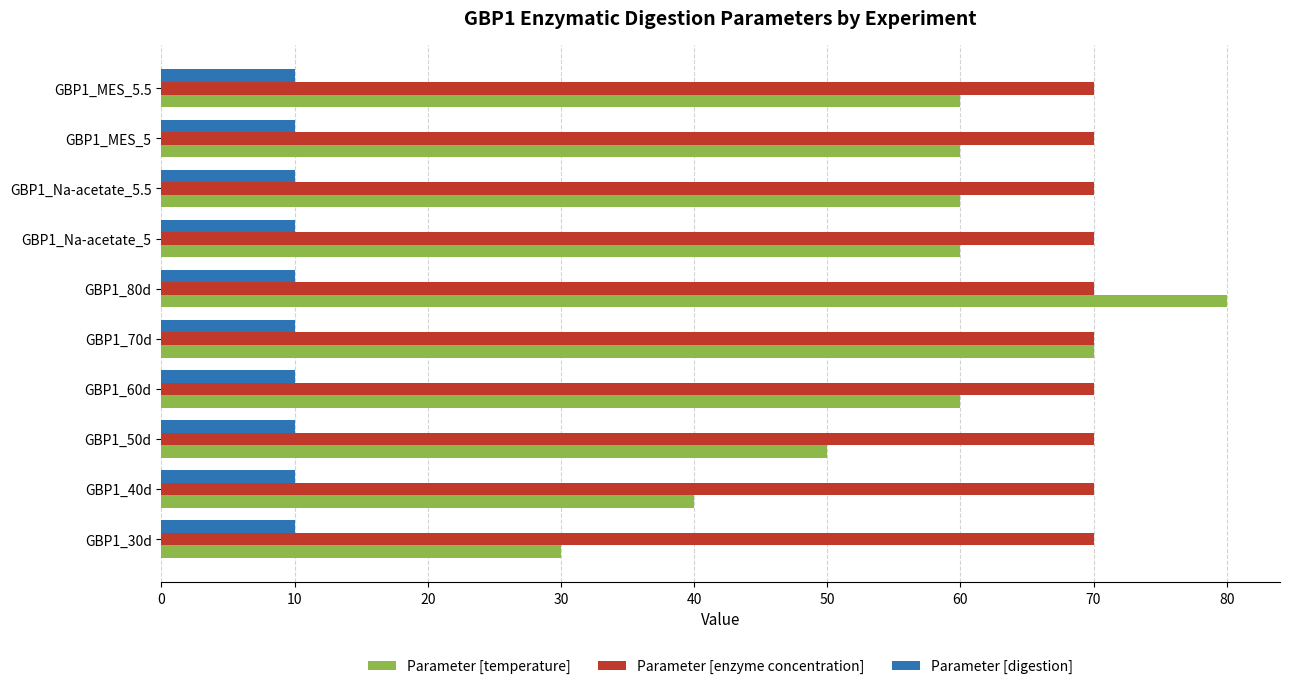

Between GBP1_40d and GBP1_60d, which series saw the biggest shift?

Parameter [temperature]